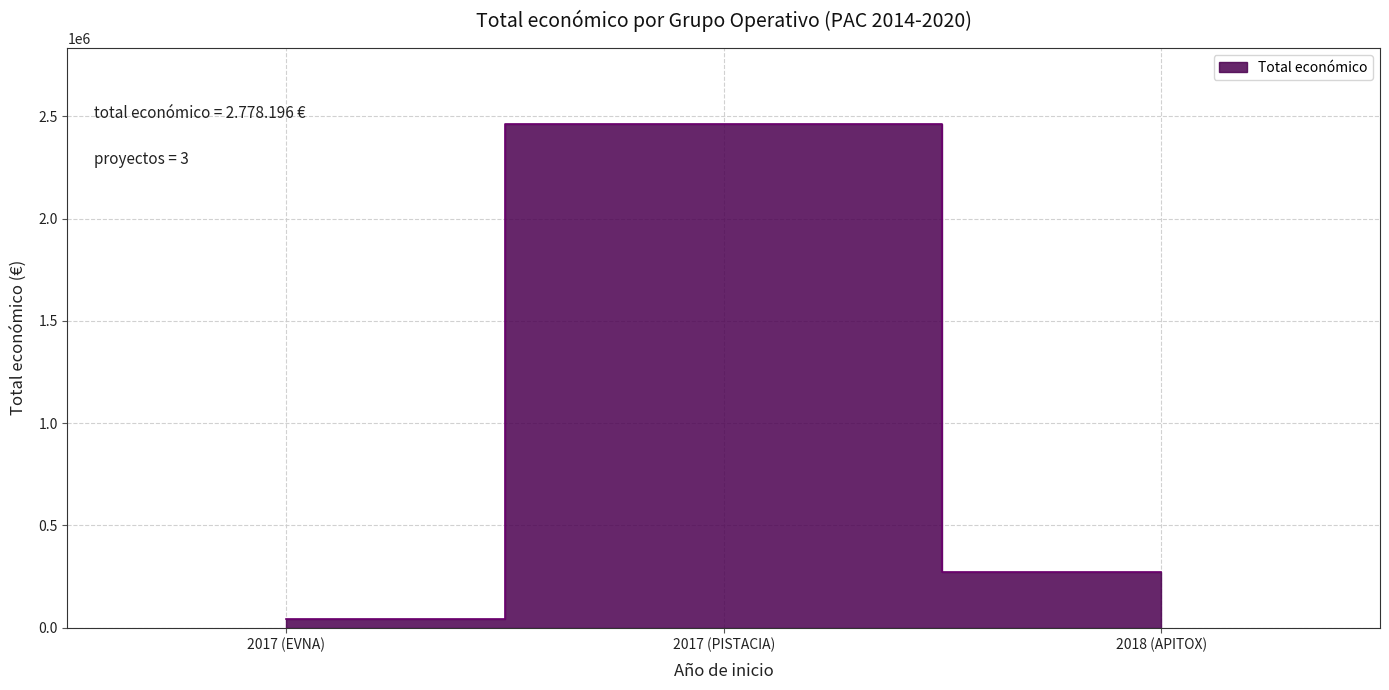

Rank the categories by value from lowest to highest.

2017 (EVNA), 2018 (APITOX), 2017 (PISTACIA)